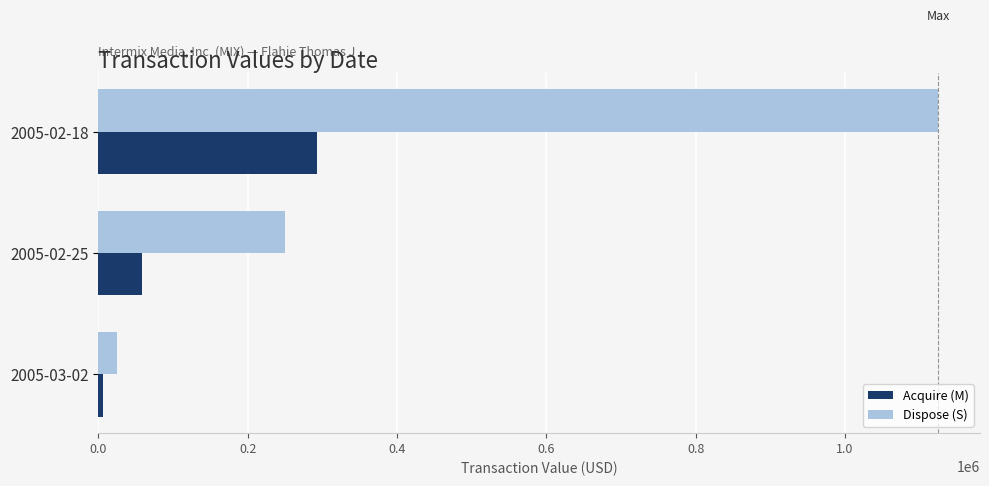

Which series has the largest total across all categories?

Dispose (S)